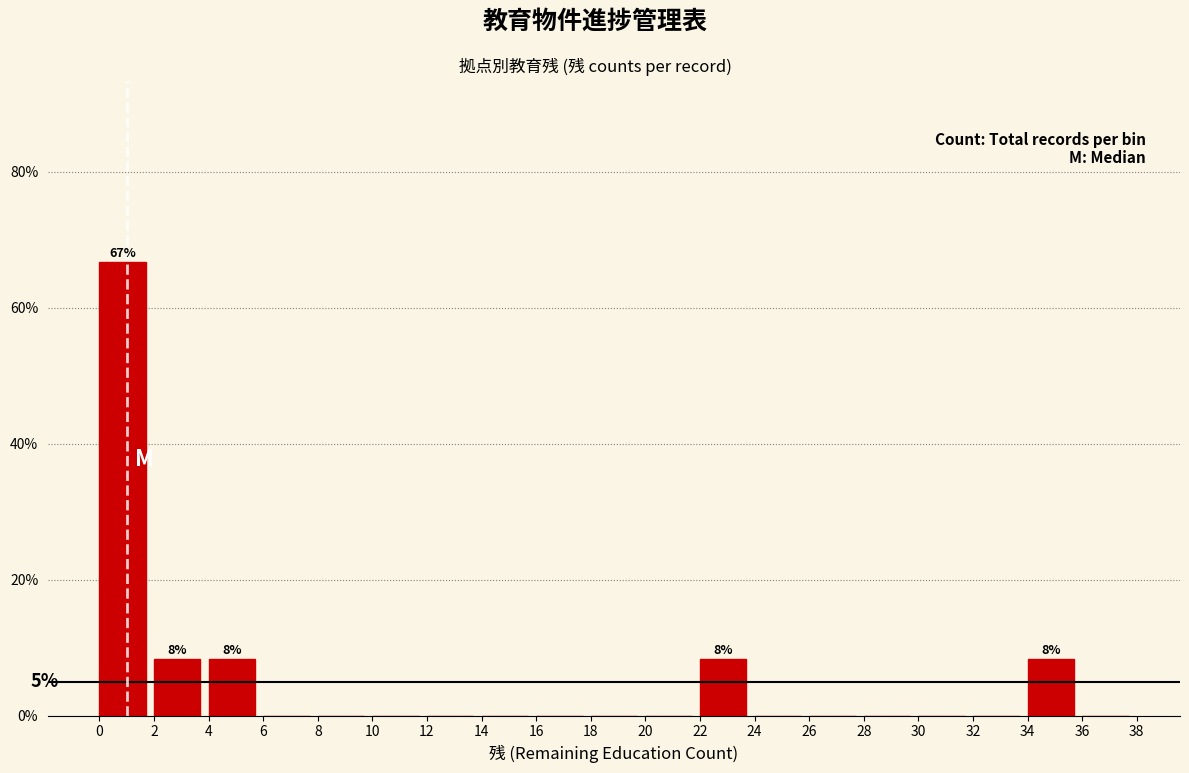

Over which range of the x-axis is the bar tallest?

0 to 2